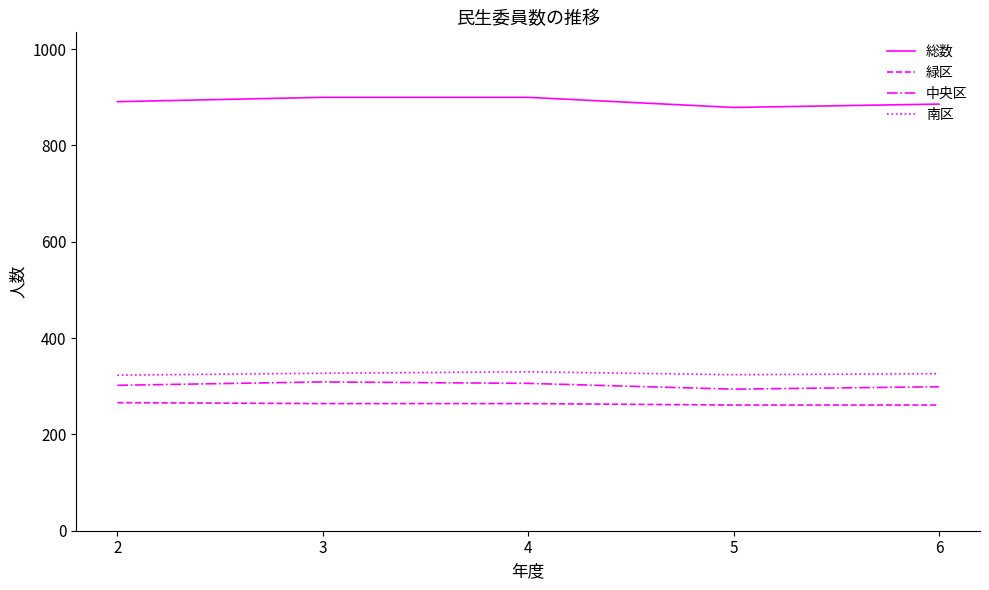

True or false: 中央区 and 南区 intersect in this chart.

False